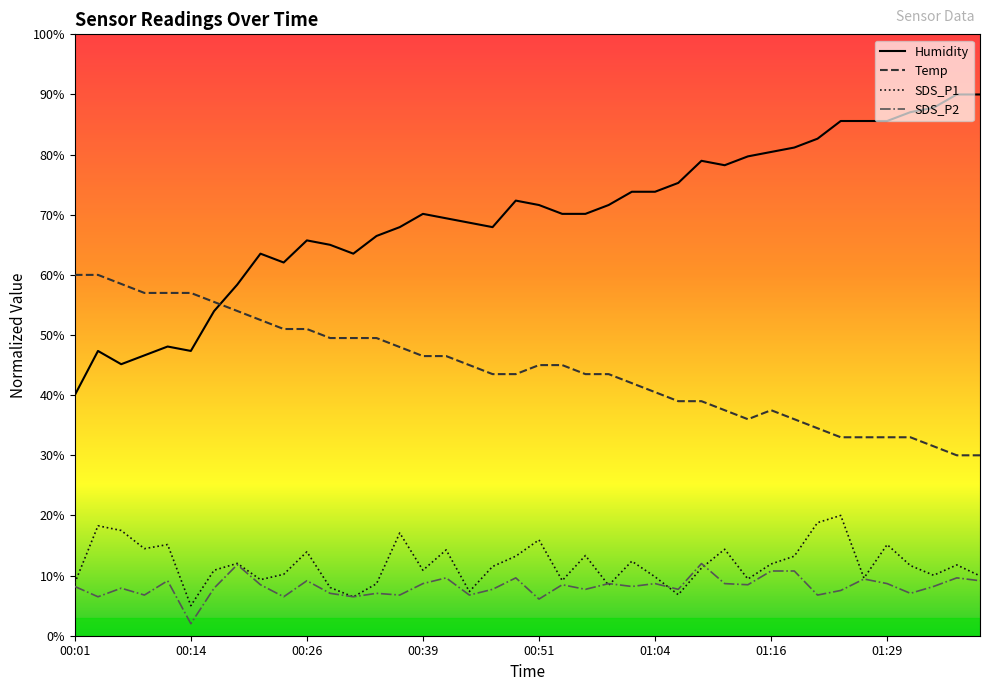

At which category does the chart reach its peak across all series?

01:36